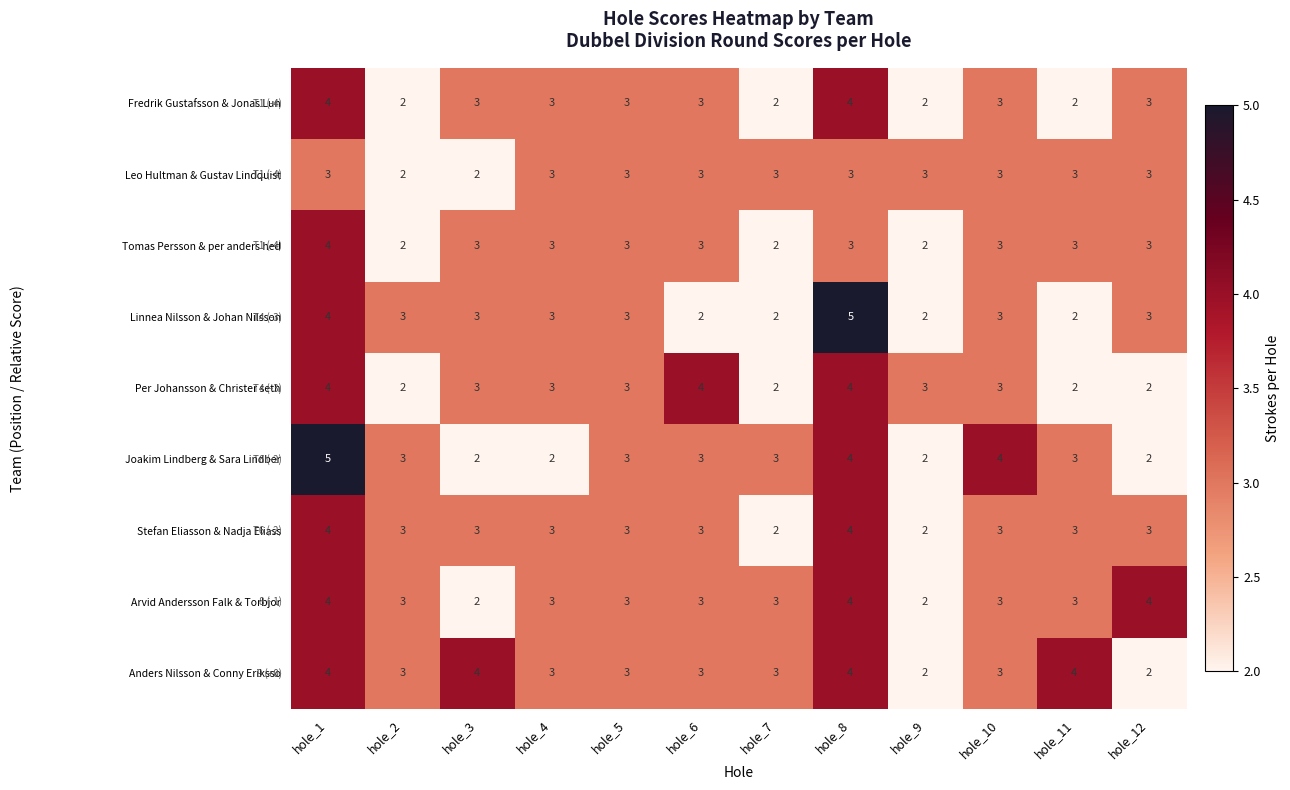

What is the sum of all Leo Hultman & Gustav Lindquist values?

34